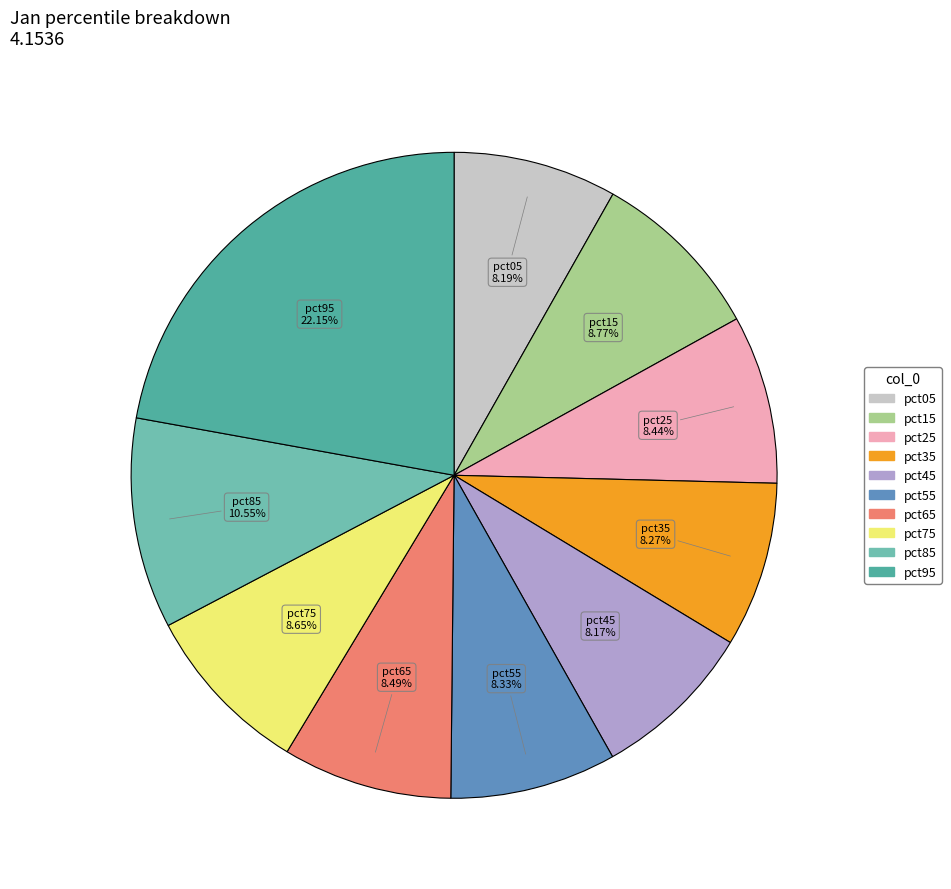

To the nearest percent, what portion does pct15 represent?

9%